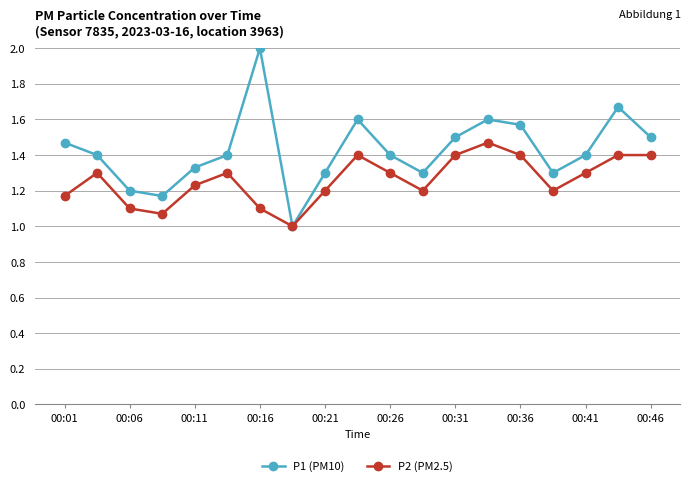

What is the value of the P2 (PM2.5) point at the 10th from the left?

1.4